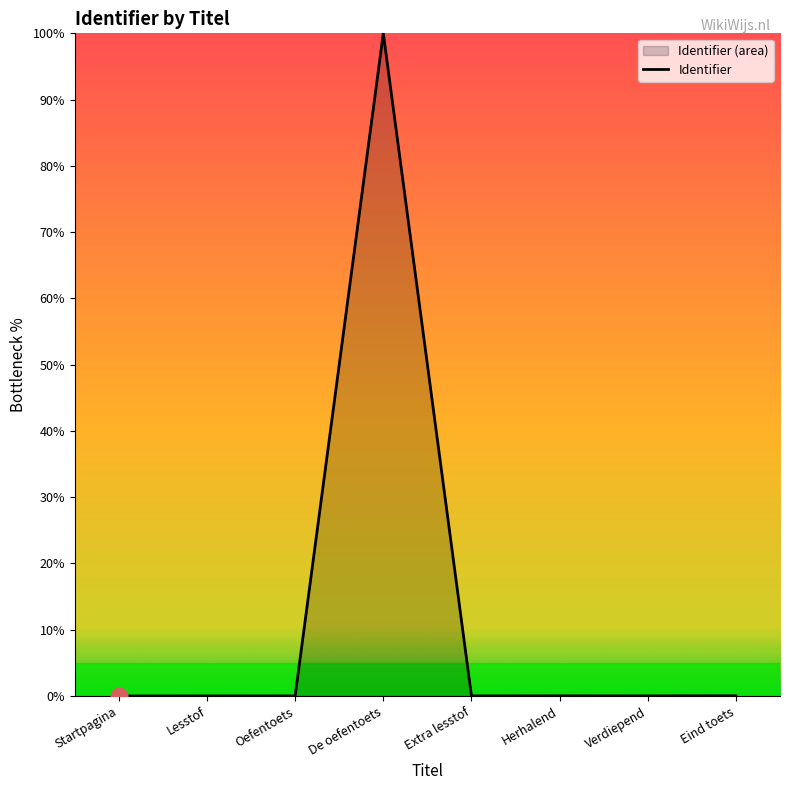

Reading left to right, extract all data points from this chart.

Startpagina=0.0	Lesstof=0.0	Oefentoets=0.0	De oefentoets=100.0	Extra lesstof=0.0	Herhalend=0.0	Verdiepend=0.0	Eind toets=0.0